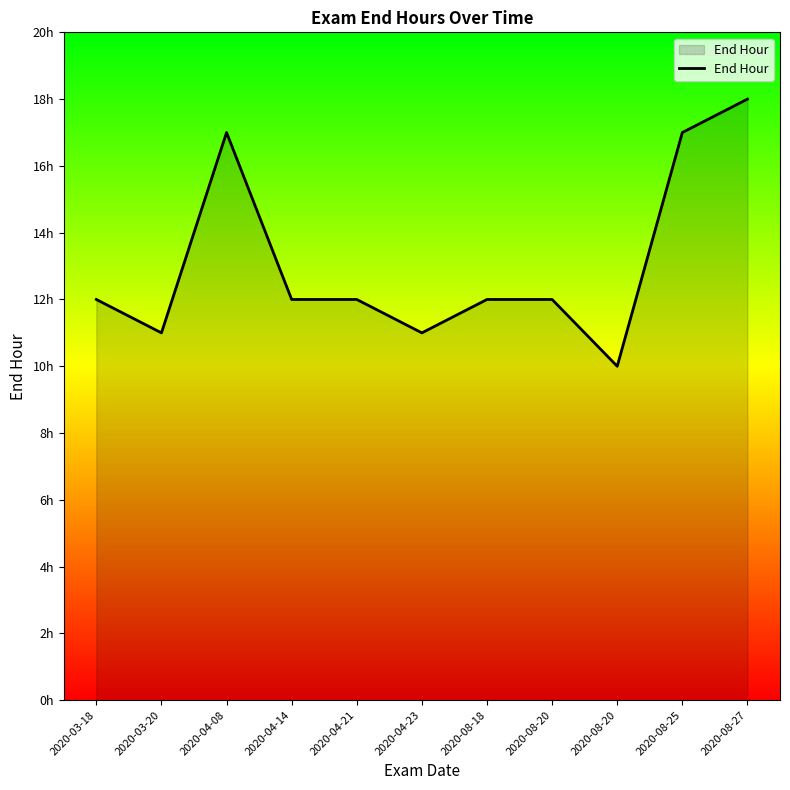

Rank the categories by value from lowest to highest.

2020-08-20, 2020-03-20, 2020-04-23, 2020-03-18, 2020-04-14, 2020-04-21, 2020-08-18, 2020-08-20, 2020-04-08, 2020-08-25, 2020-08-27